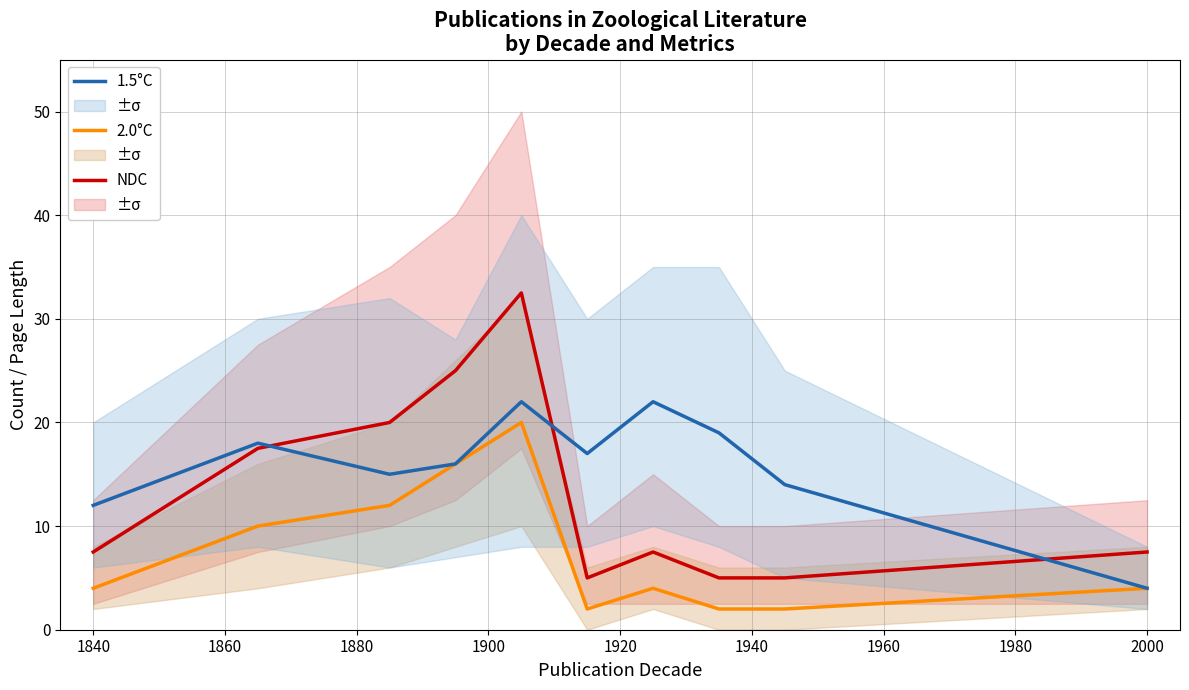

Count the number of data series in this chart.

3